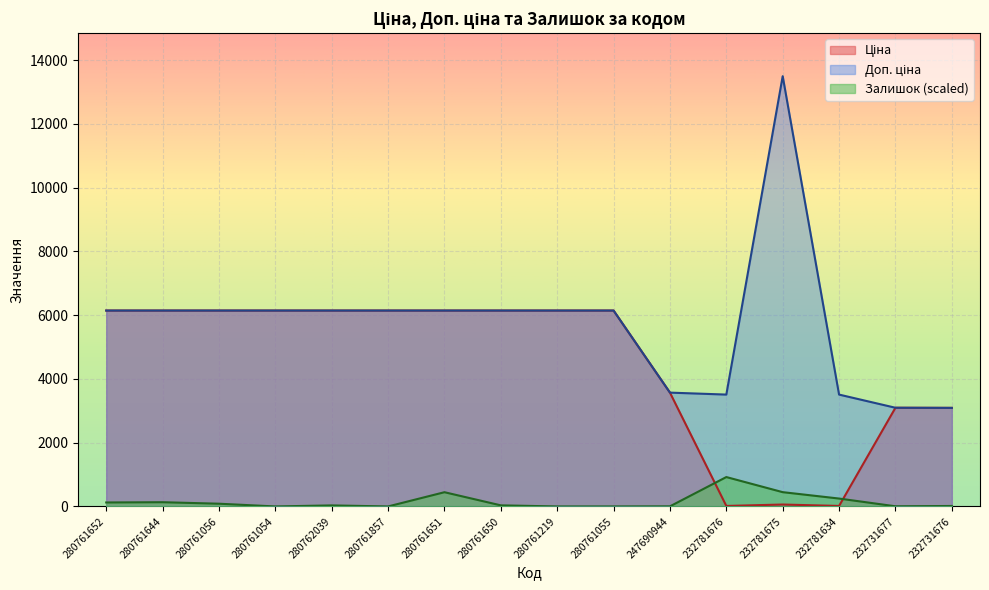

At how many categories does at least one series exceed 12870?

1